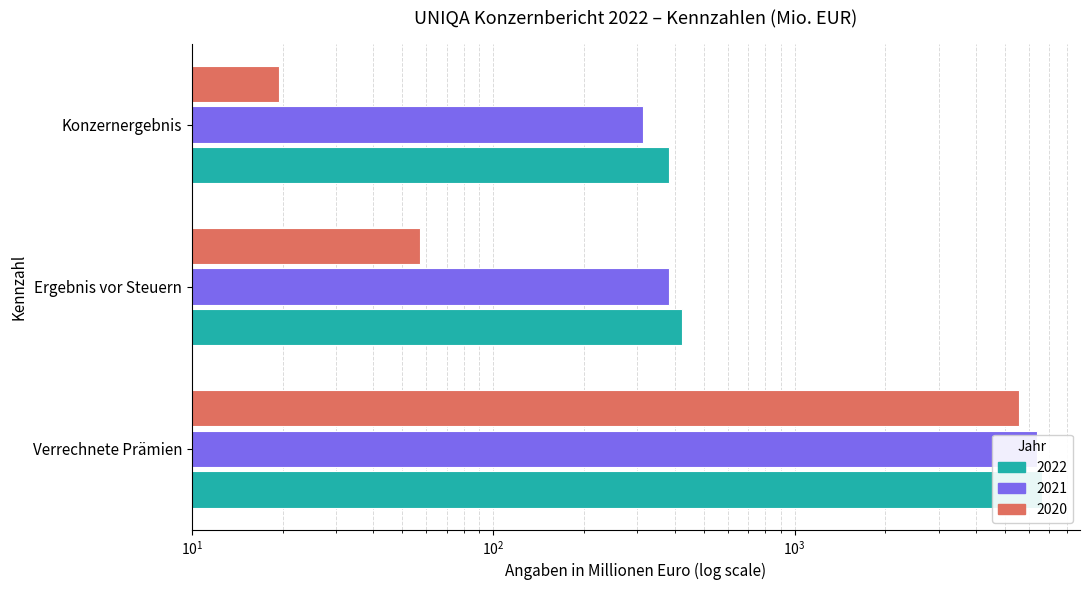

Reading right to left, what are all the values shown in this chart?

2022: 383.0	421.7	6605.2
2021: 314.7	382.3	6358.0
2020: 19.4	57.1	5565.3